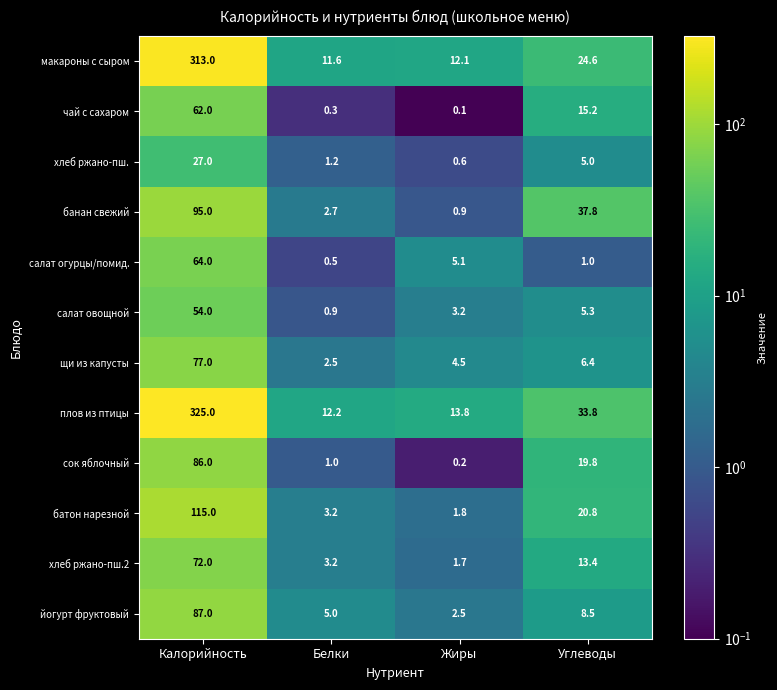

What is the difference between the highest and lowest values at Углеводы?

36.8